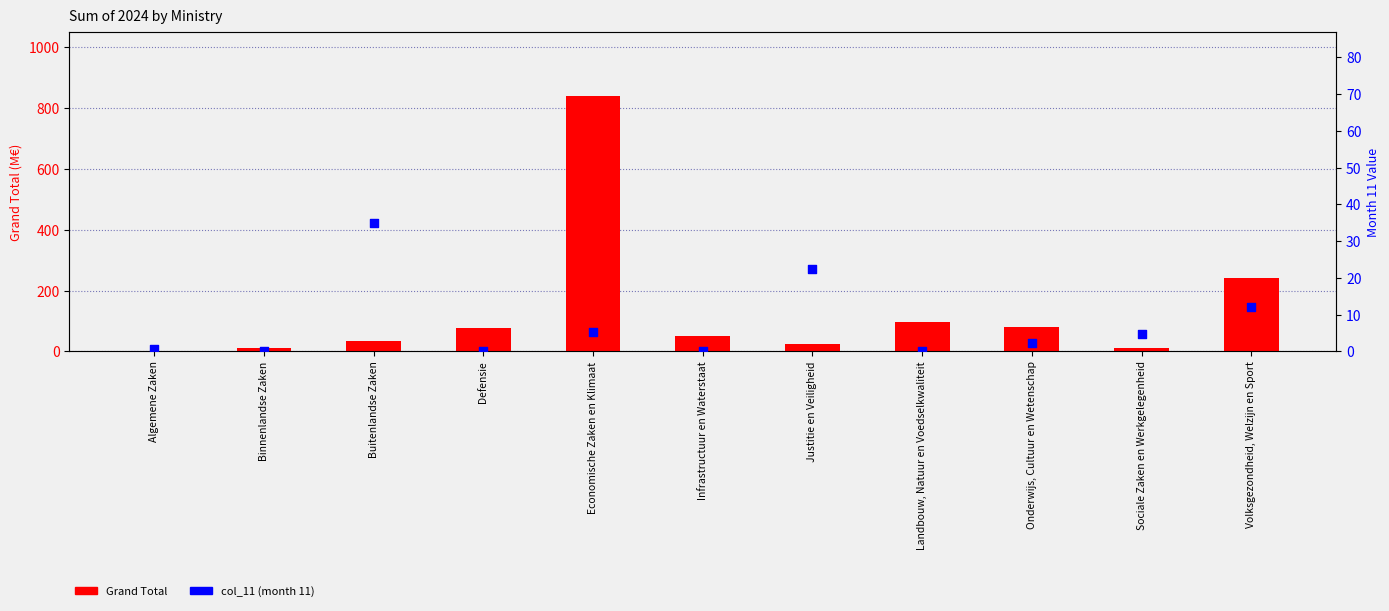

Is the value of col_11 (month 11) at Binnenlandse Zaken greater than the value of Grand Total at Sociale Zaken en Werkgelegenheid?

No